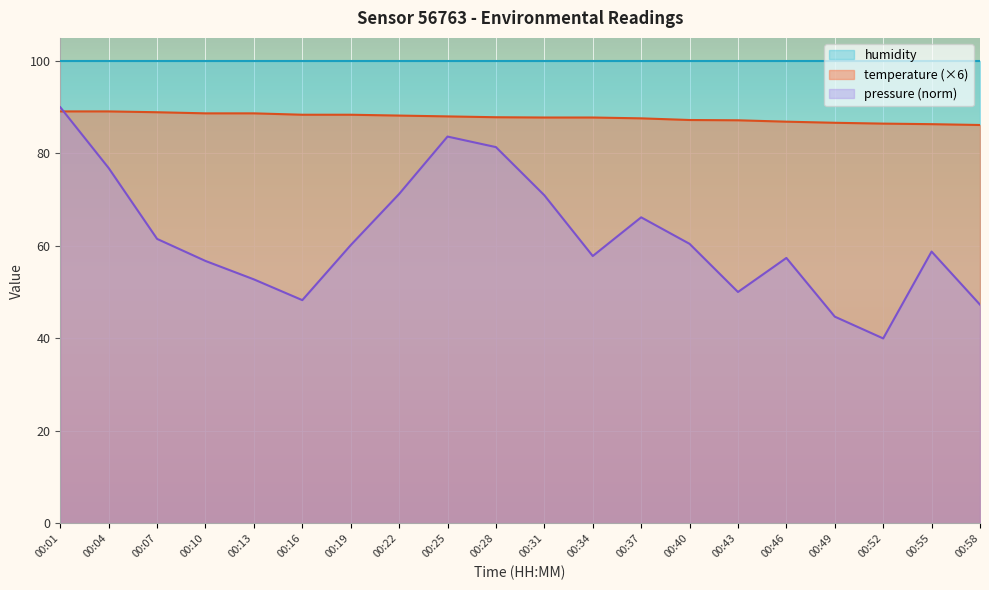

What is the value of the temperature point at the 1st from the left?

89.1